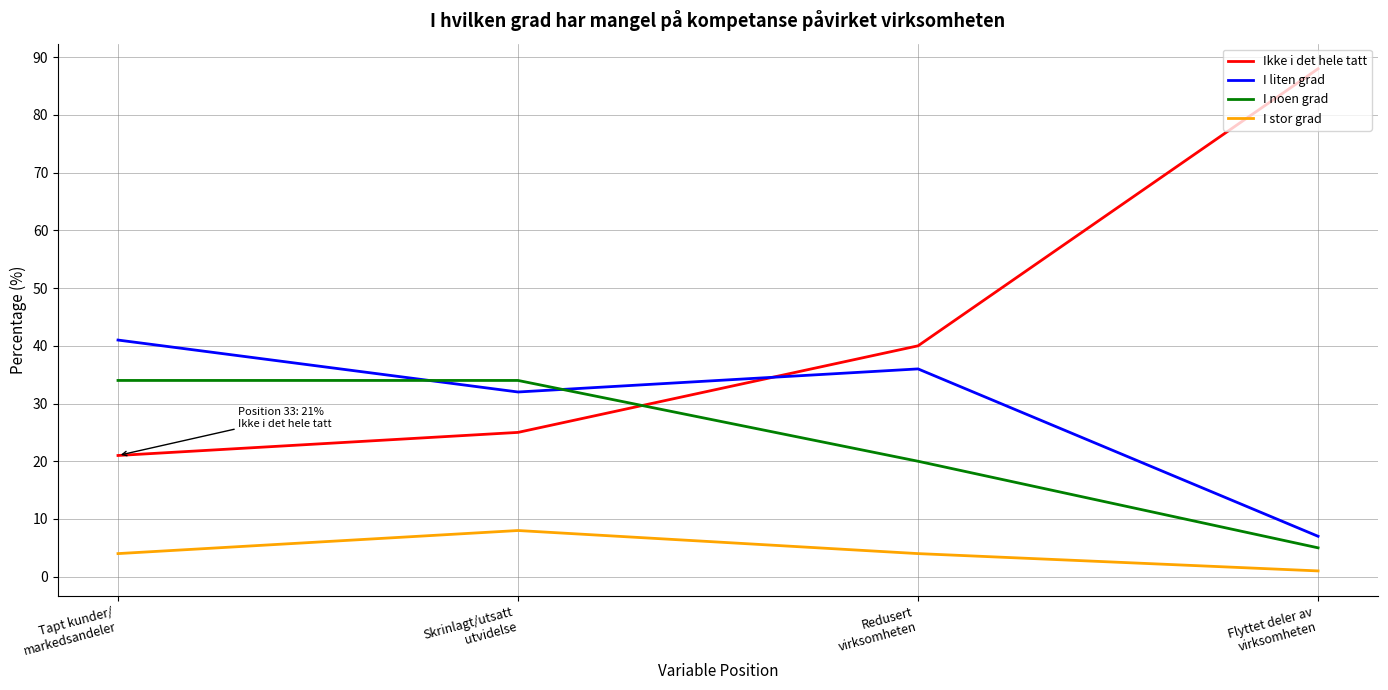

Where does the I stor grad series first go above 4?

Skrinlagt/utsatt
utvidelse